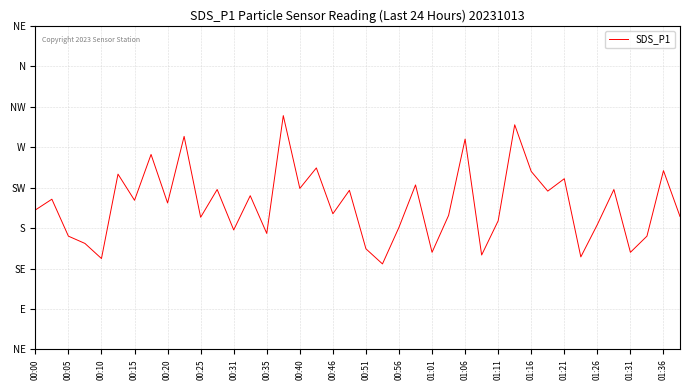

True or false: the data has more than 0 interior local peaks.

True